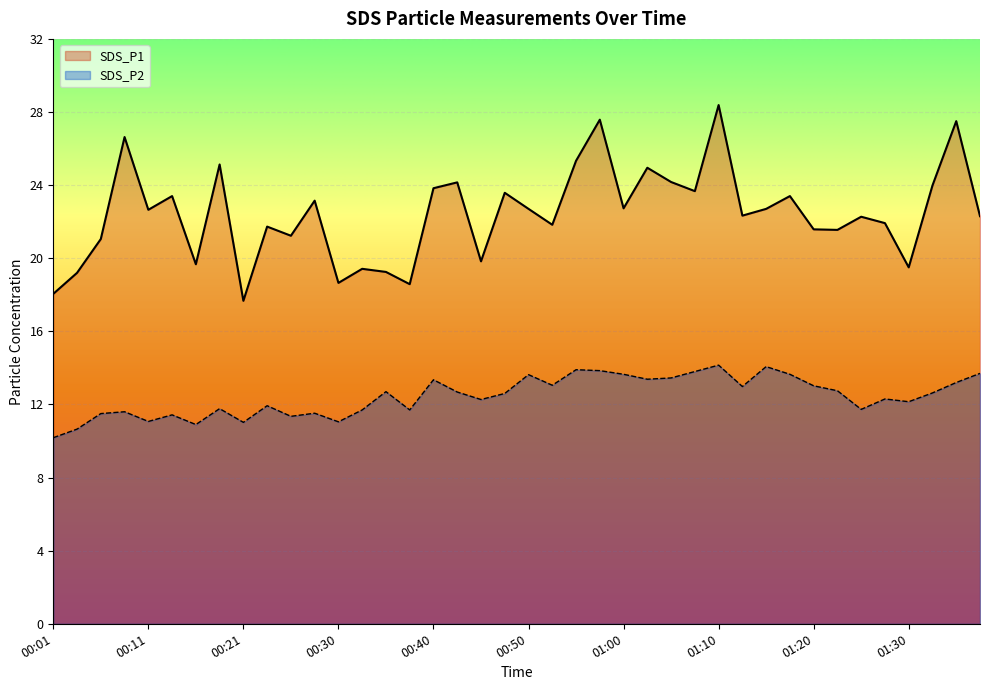

How many lines are shown in the chart?

2